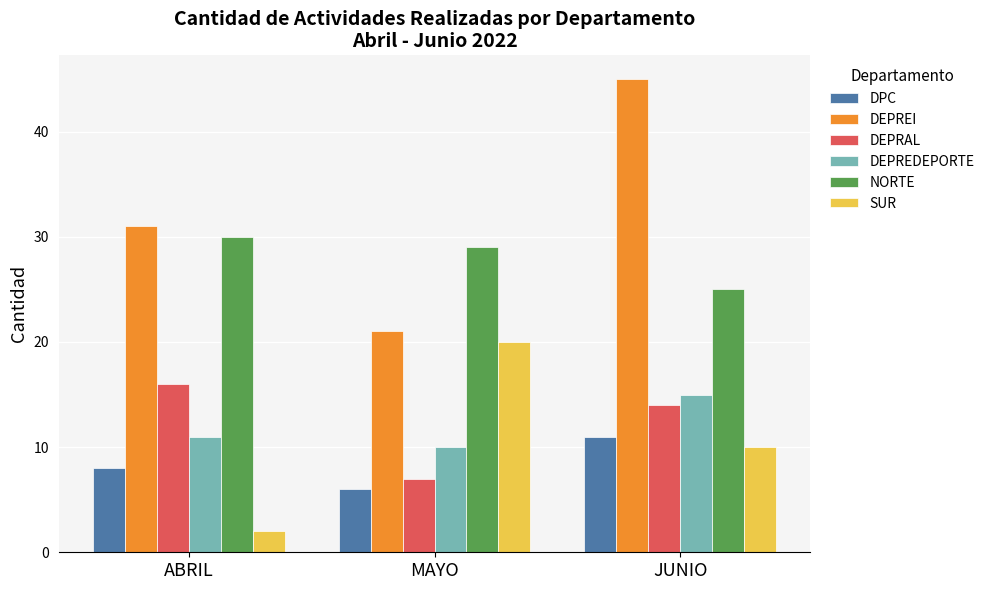

What is the difference between the maximum and minimum values in the DPC series?

5